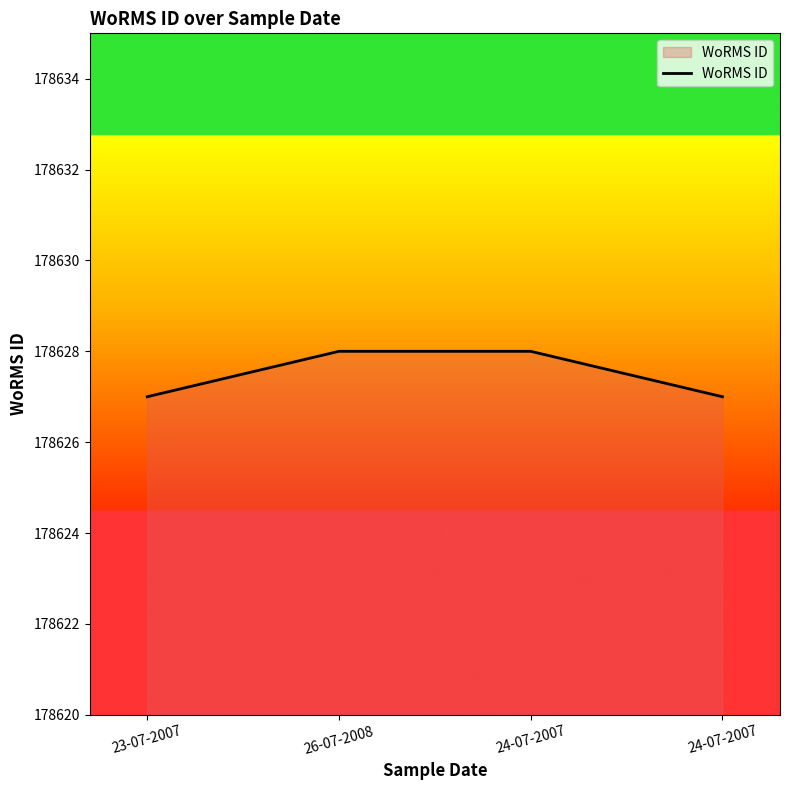

List the labels in order of value, largest first.

26-07-2008, 24-07-2007, 23-07-2007, 24-07-2007